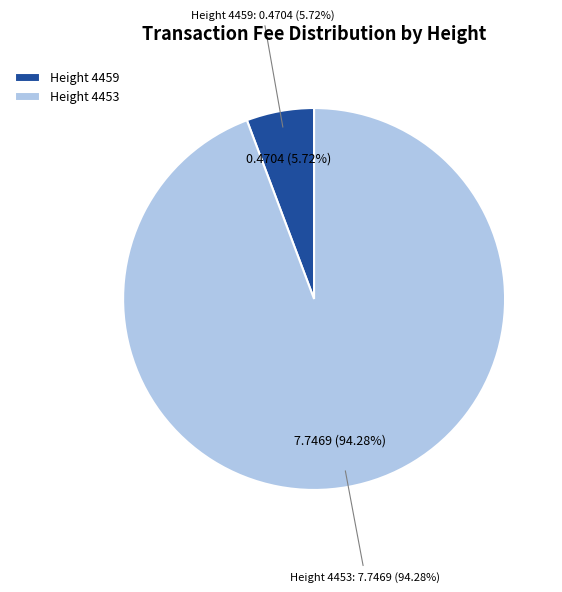

Does 4459 account for over 50% of the chart?

No